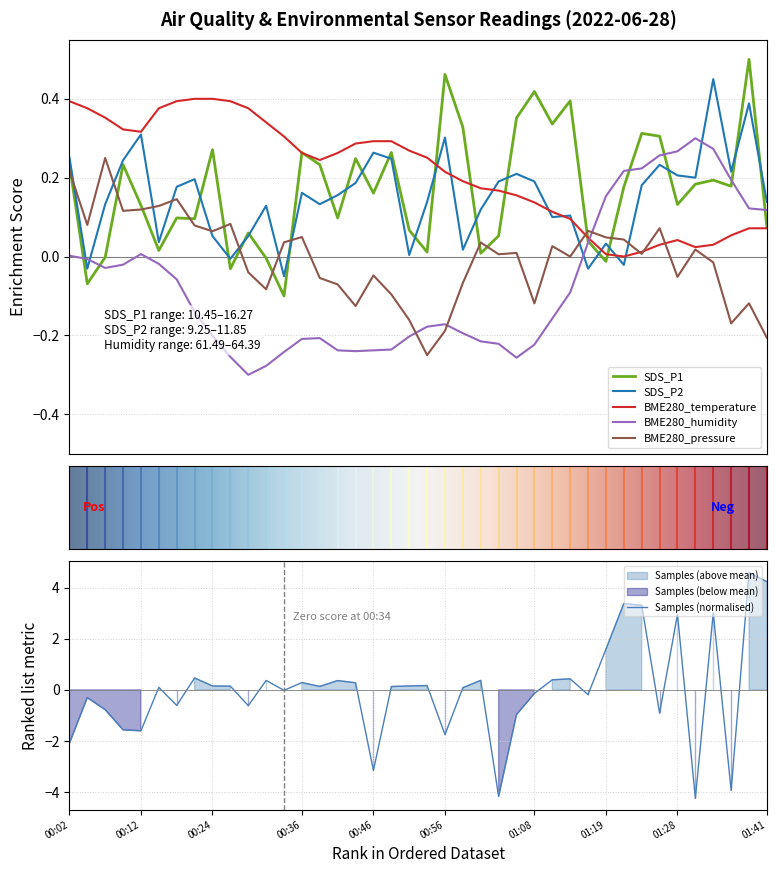

At which category is the sum across all series the highest?

38